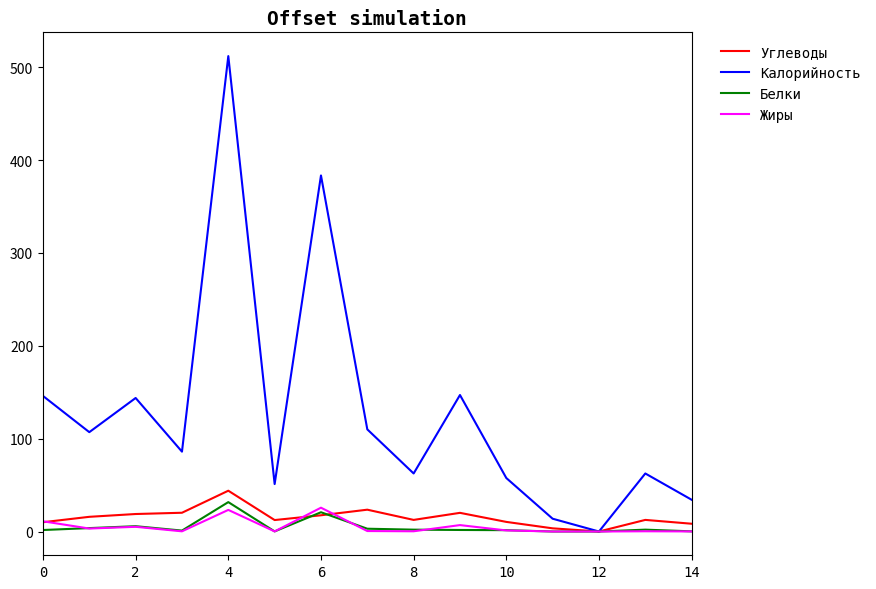

Which series has the largest total across all categories?

Калорийность